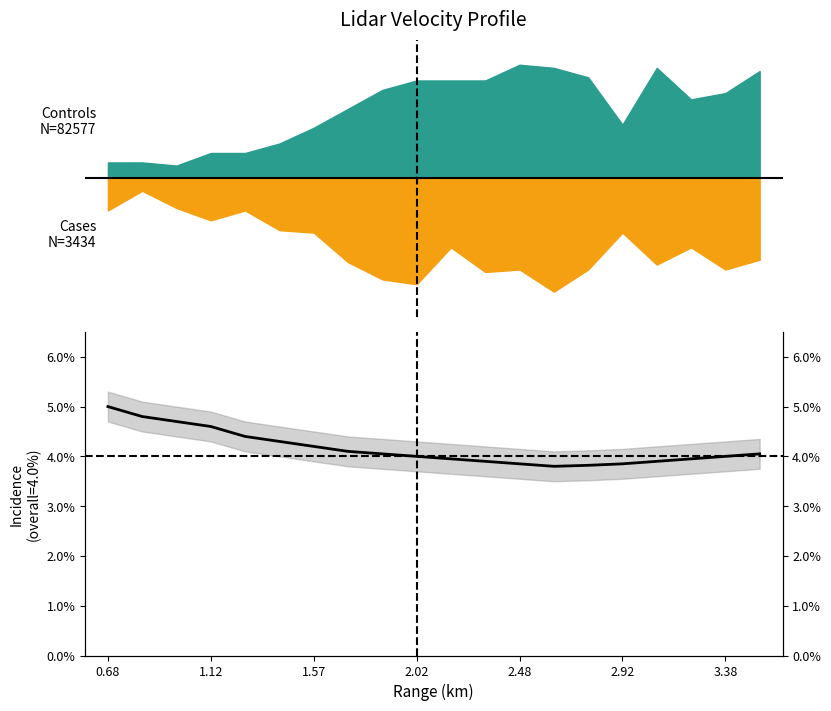

What is the difference between the maximum and minimum values?

1.2